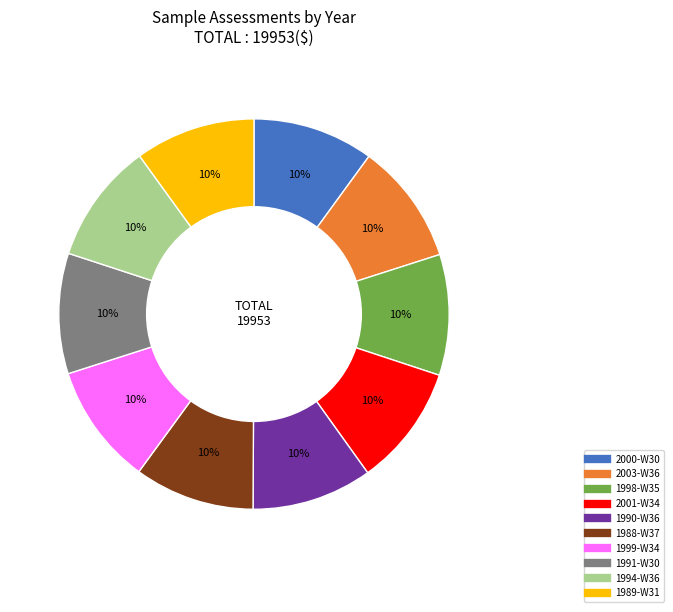

True or false: 1998-W35 accounts for 10% of the total.

True